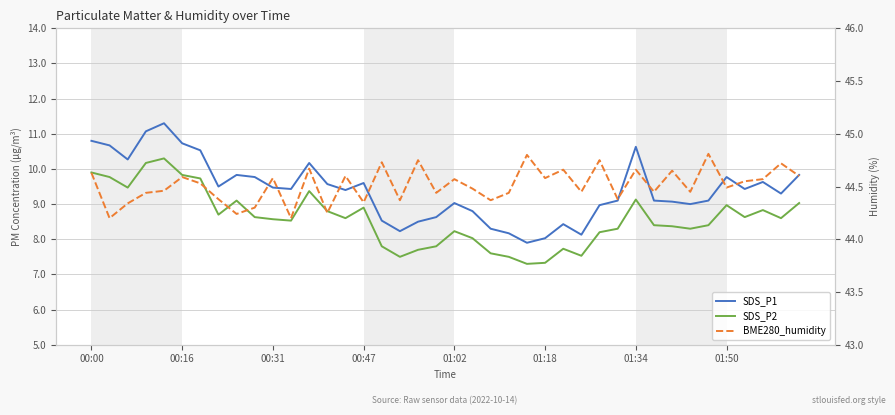

What is the sum of all SDS_P2 values?

343.6